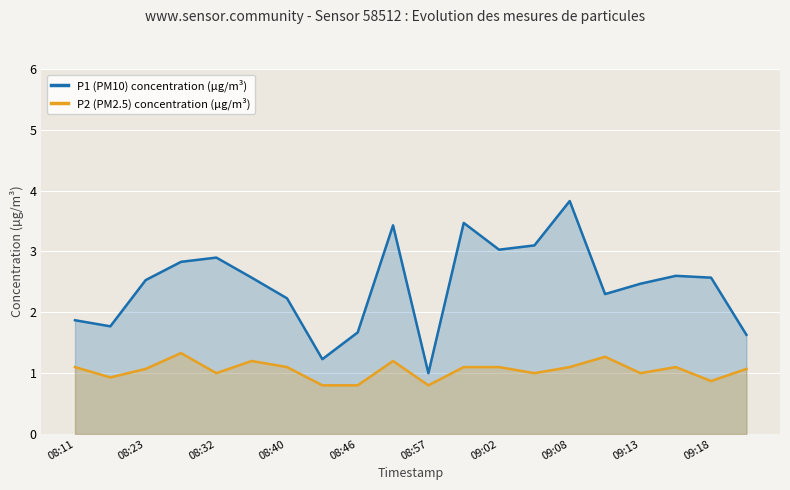

In P2 (PM2.5) concentration (µg/m³), how many points are higher than both neighbors (excluding endpoints)?

5